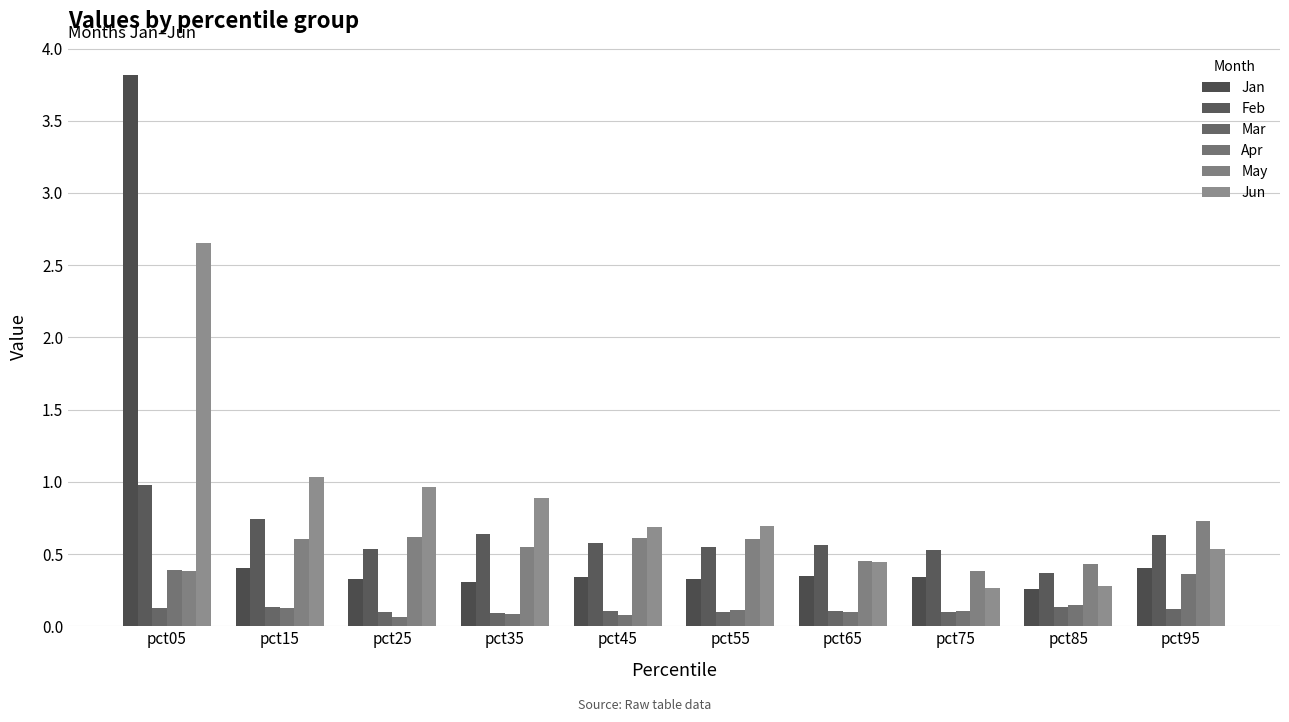

How many groups of bars are there?

10